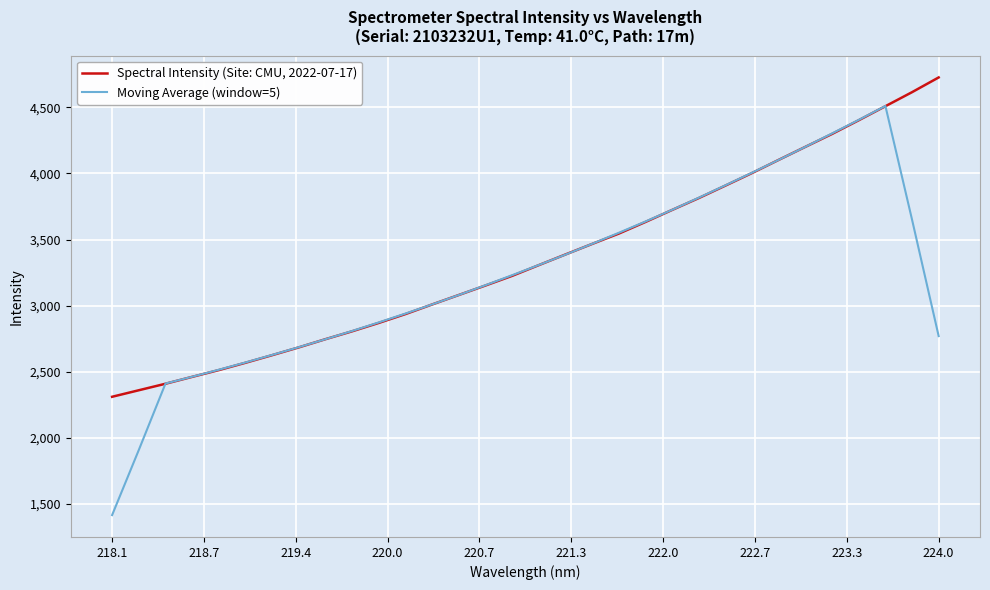

Rank the series by their average value, from lowest to highest.

Moving Average (window=5), Spectral Intensity (Site: CMU, 2022-07-17)